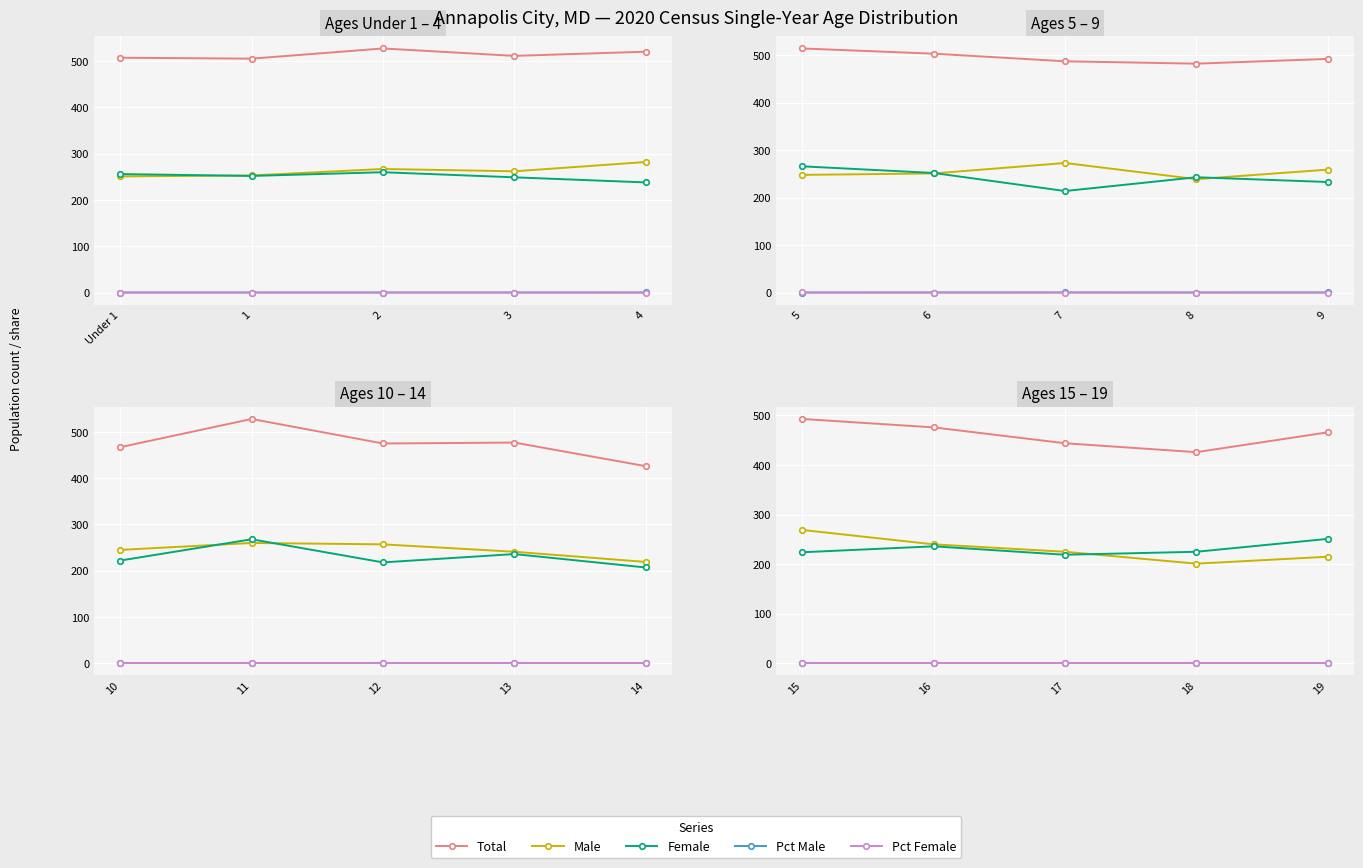

What is the smallest value displayed?

0.5